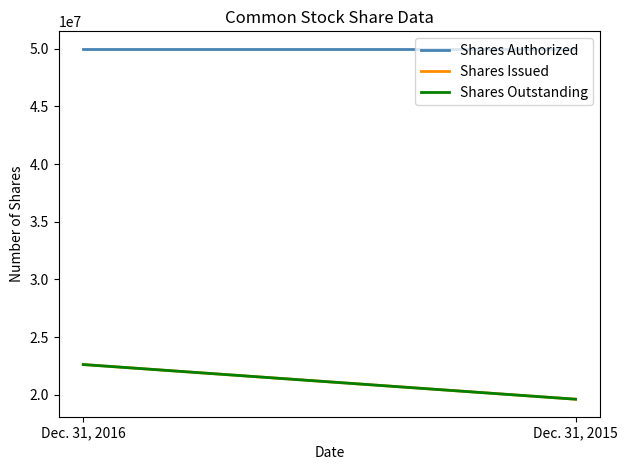

The Shares Authorized series shows 50000000 at Dec. 31, 2016. True or false?

True